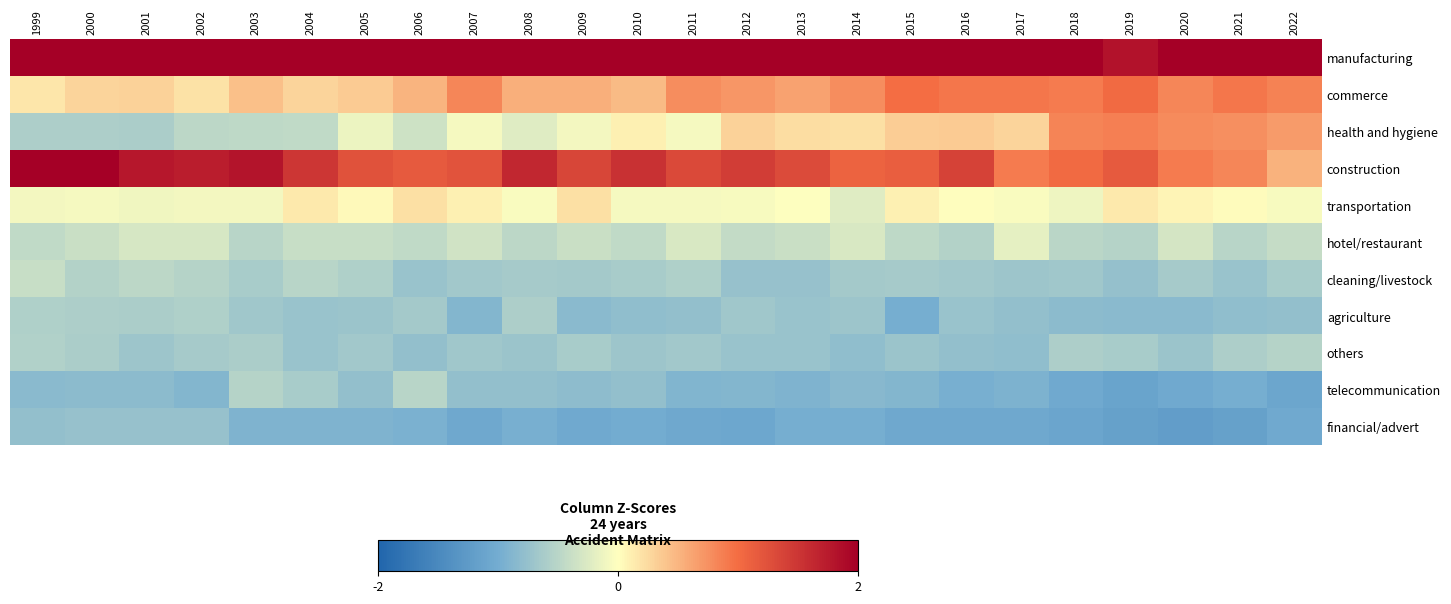

What is the difference between the highest and lowest values at 2000?

2.8